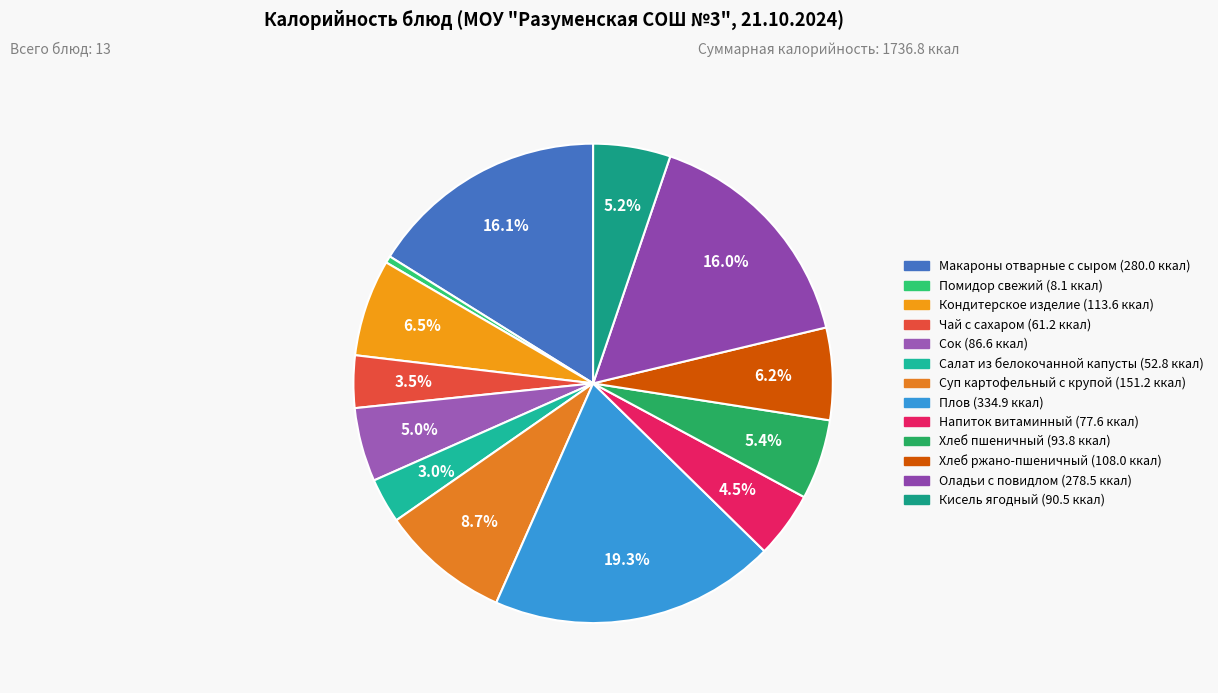

How many segments does this pie chart have?

13